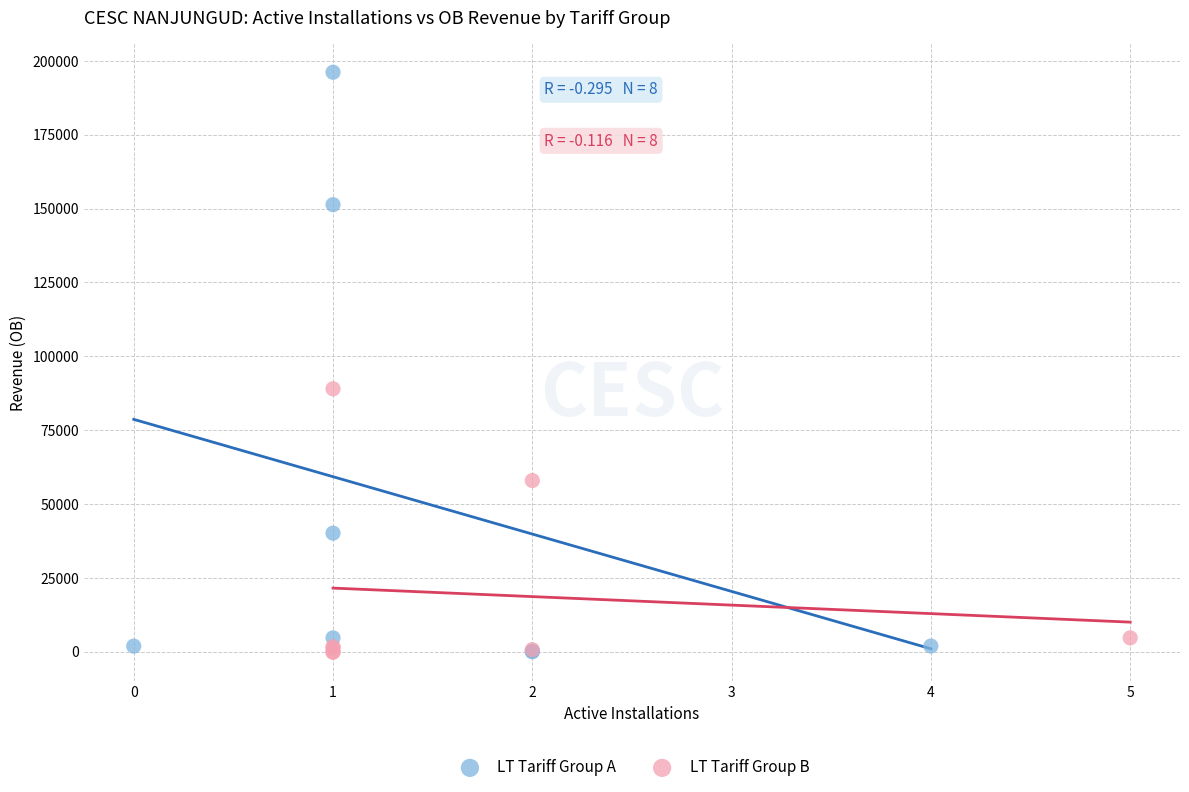

What are all the series names shown in the legend?

LT Tariff Group A, LT Tariff Group B